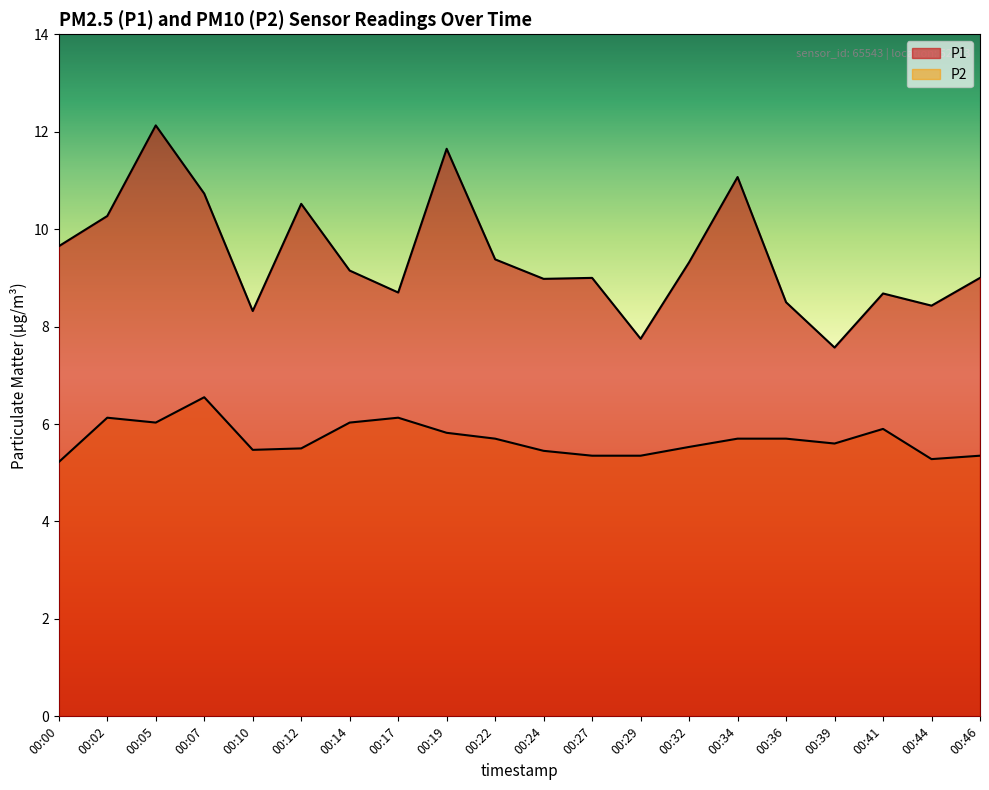

At which category does P2 reach its first local valley?

00:05